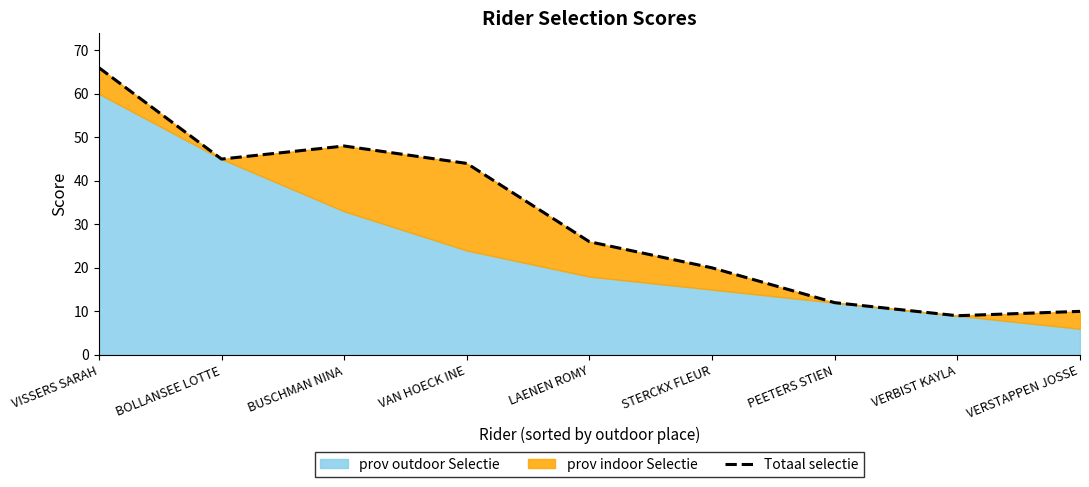

Reading left to right, transcribe all the data shown in this chart.

66	45	48	44	26	20	12	9	10